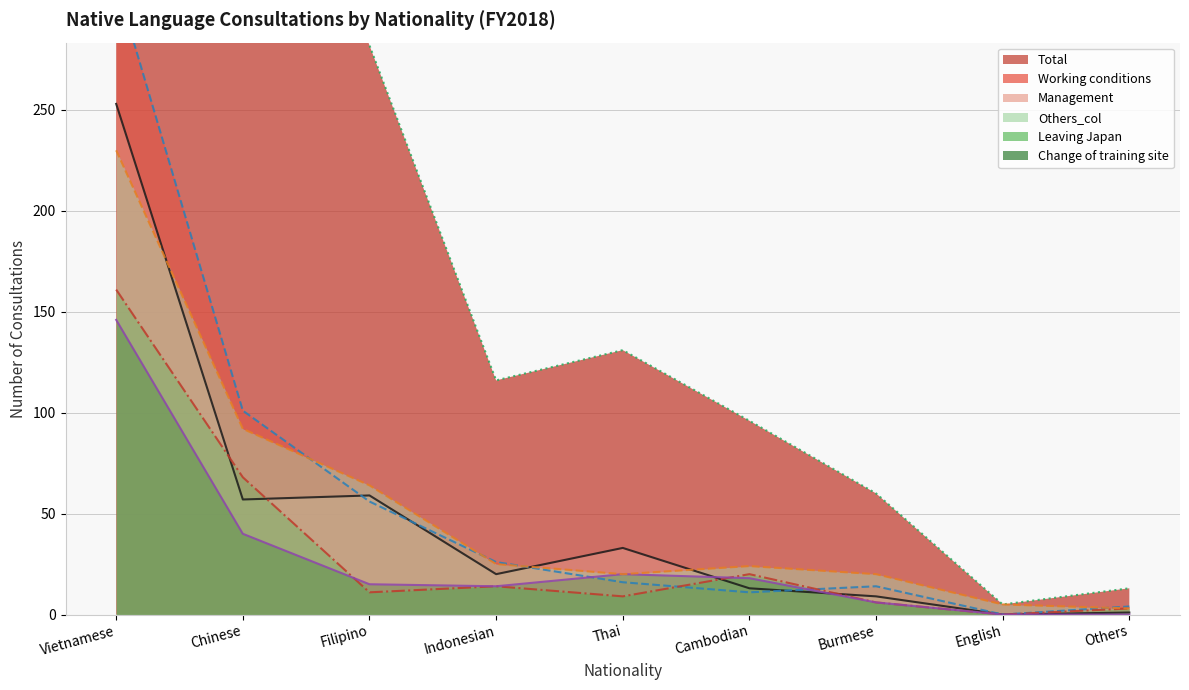

What are all the series names shown in the legend?

Management, Working conditions, Leaving Japan, Total, Change of training site, Others_col